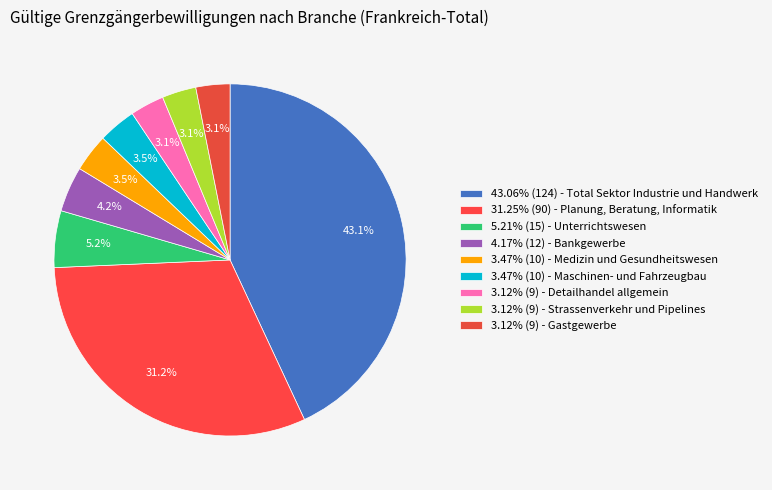

How many slices are in this pie chart?

9